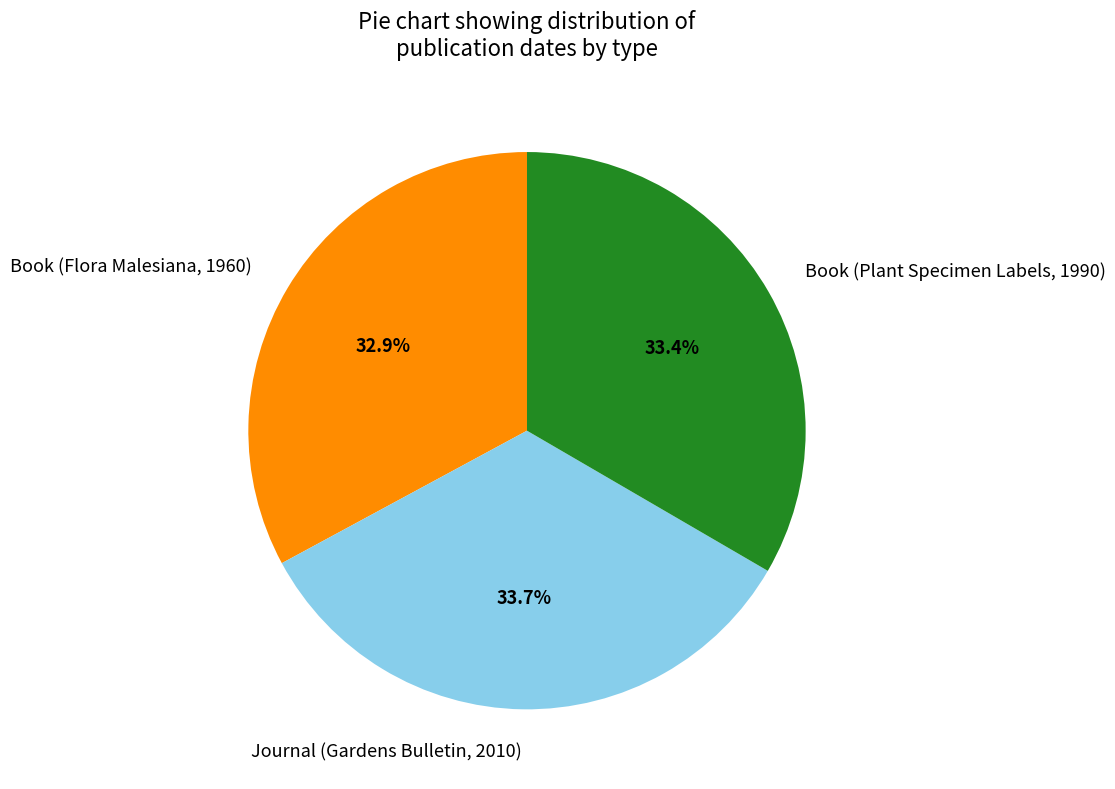

Do Book (Flora Malesiana, 1960) and Journal (Gardens Bulletin, 2010) together represent more than half of the pie?

Yes